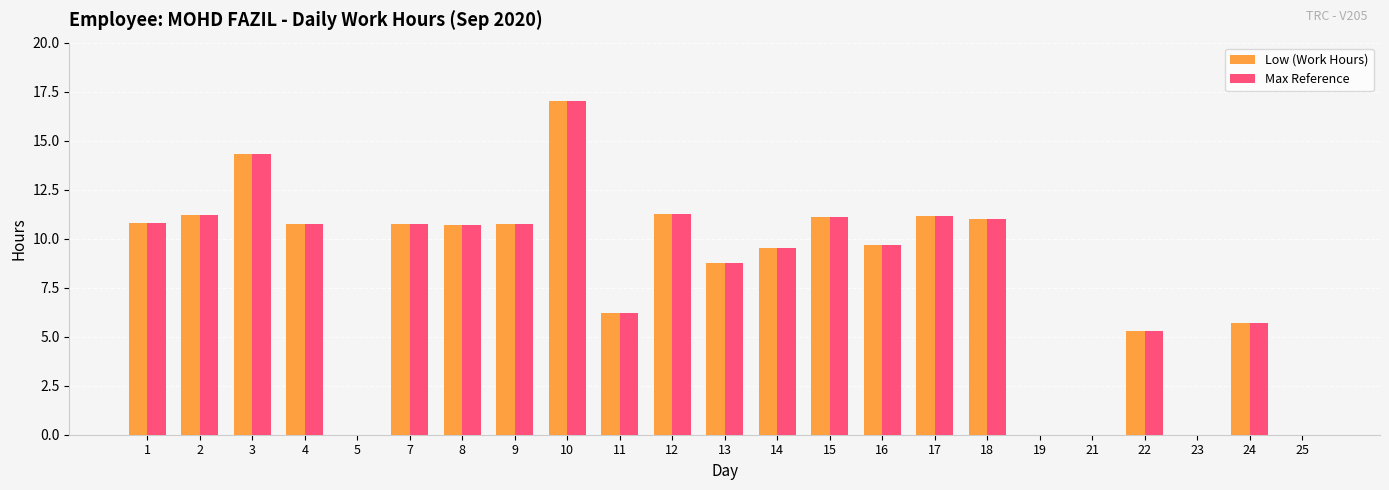

What is the sum of all Max Reference values?

186.1